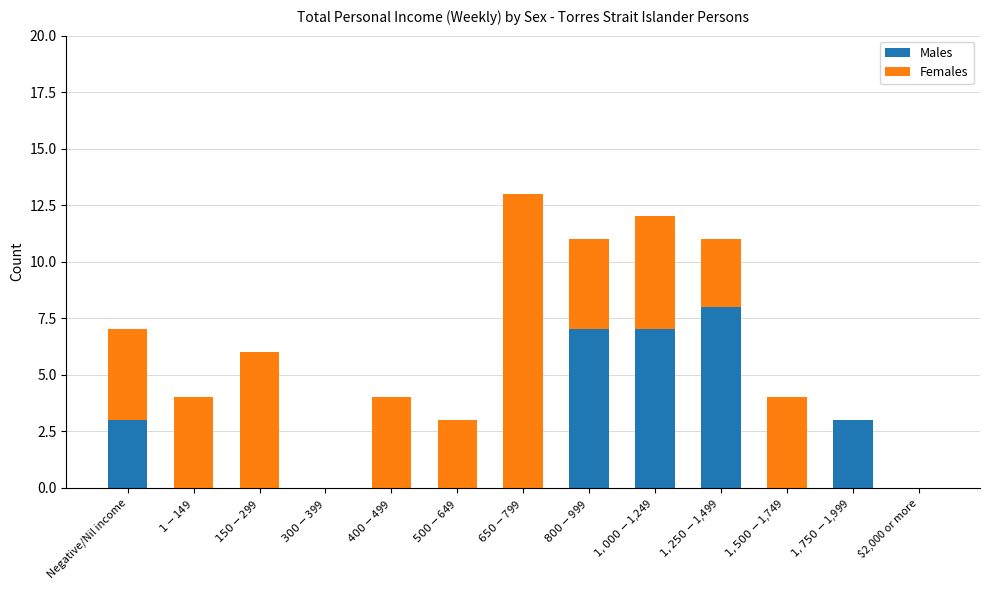

What is the sum of all Males values?

28